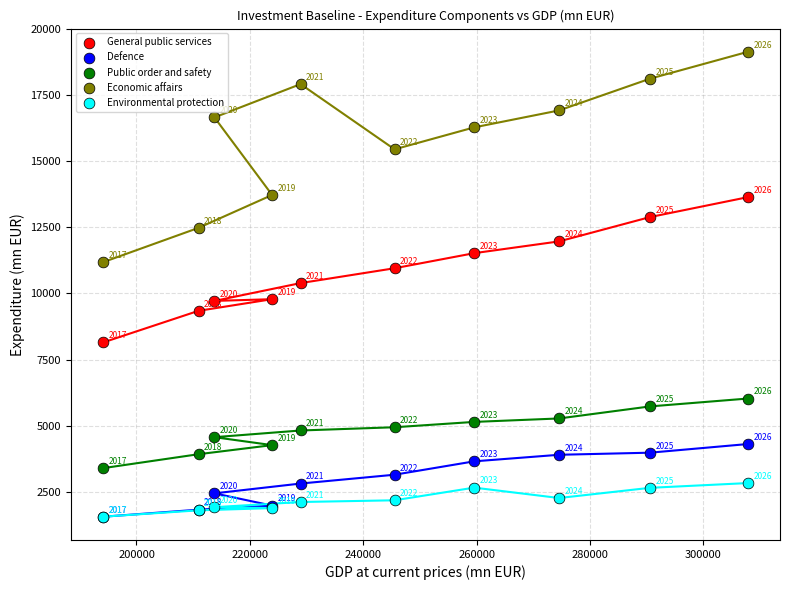

Which series contains the lowest Y value?

Defence